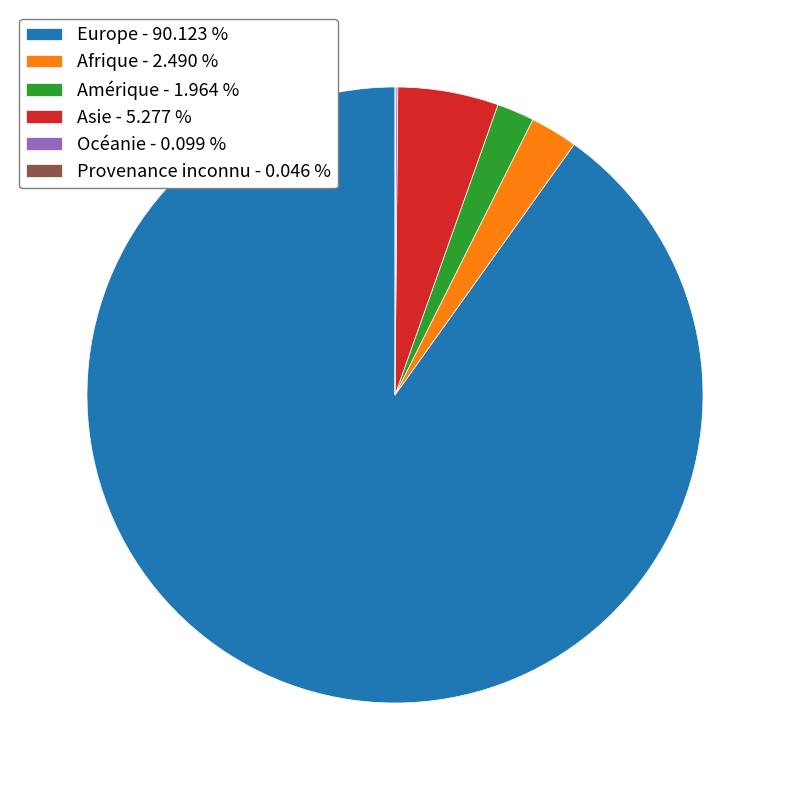

Does any single category account for the majority?

Yes